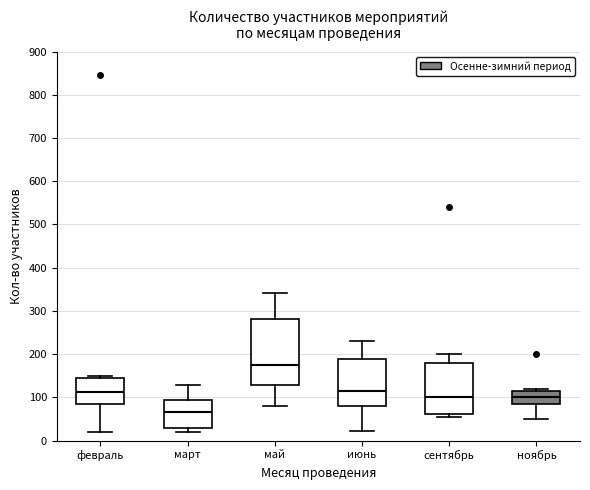

Which box is the tallest, from its lower edge to its upper edge?

май